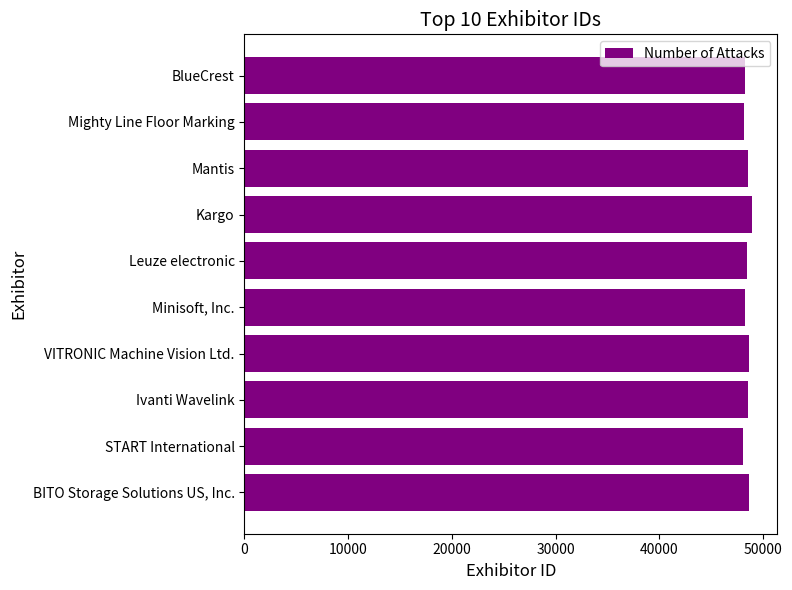

The chart shows a value of 31393 at Kargo. True or false?

False